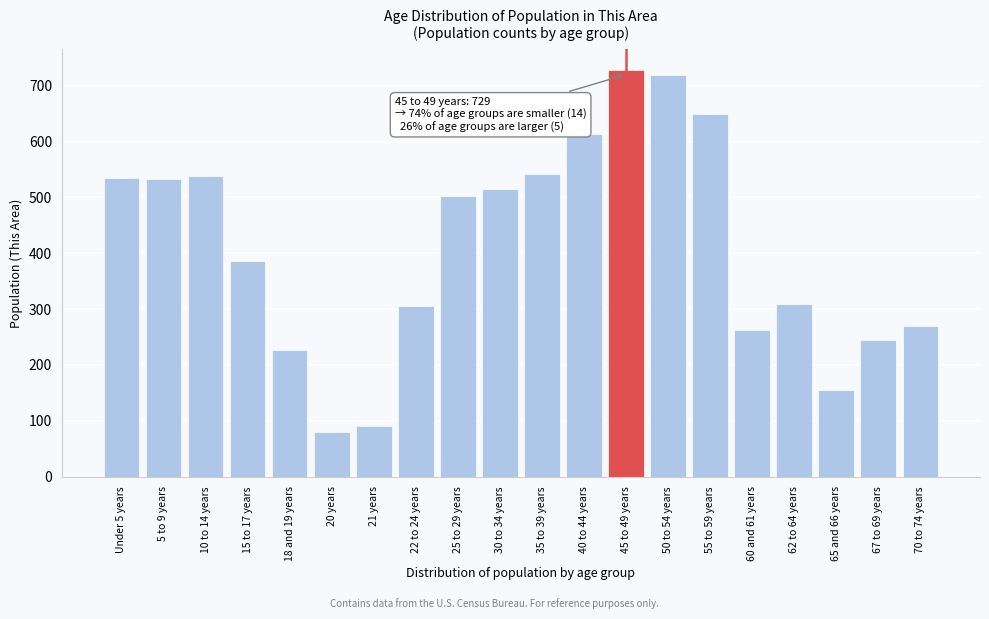

What is the greatest value displayed?

729